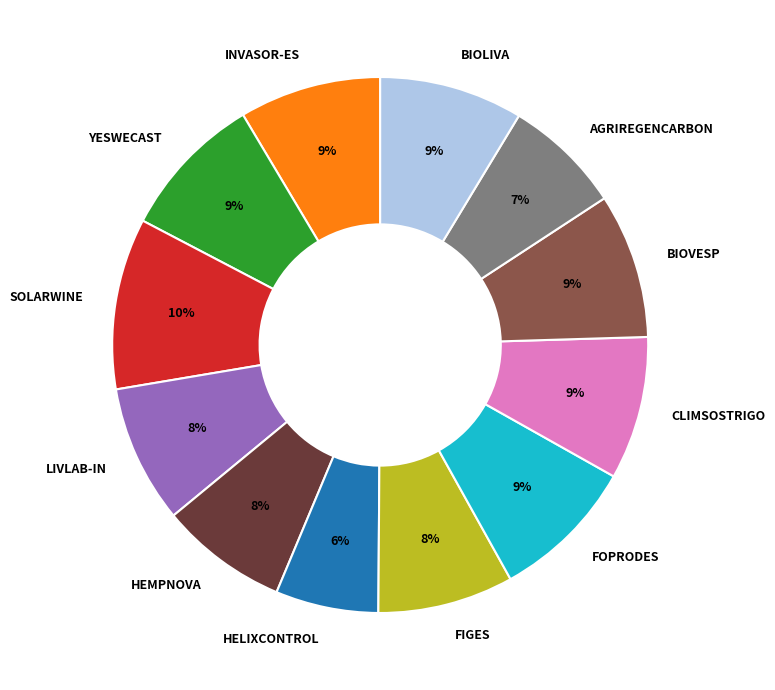

The FOPRODES slice represents 19% of the pie. True or false?

False